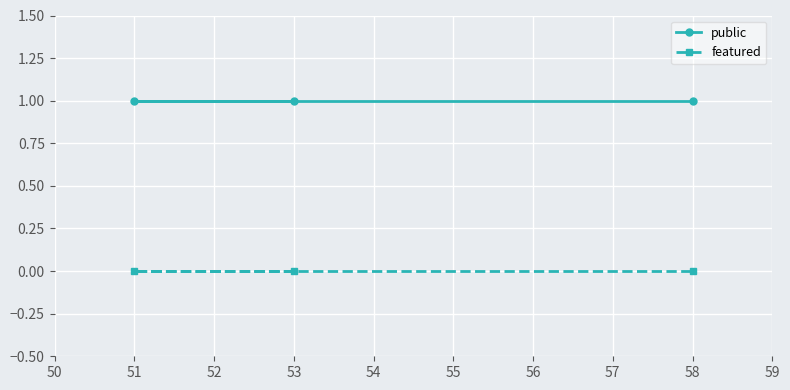

What are all the series names shown in the legend?

public, featured